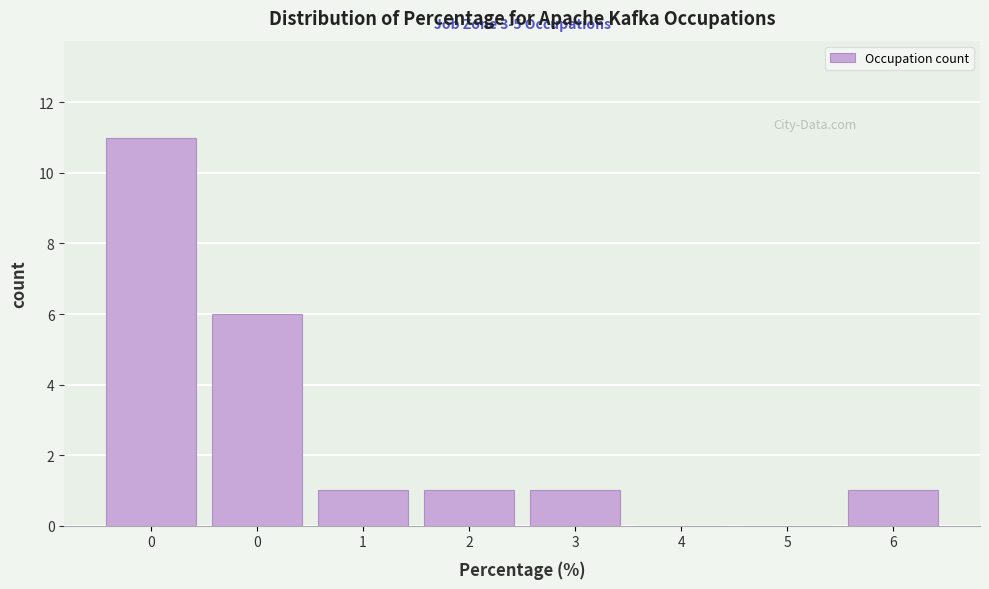

How many series are shown in this chart?

1